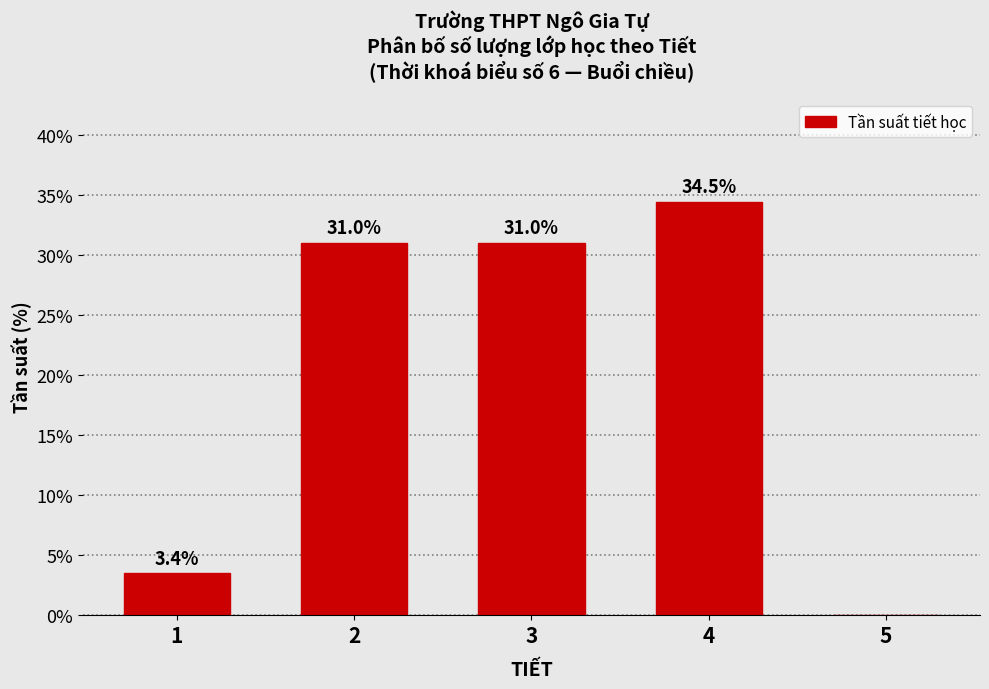

Reading left to right, what are all the values shown in this chart?

1=3.4	2=31.0	3=31.0	4=34.5	5=0.0